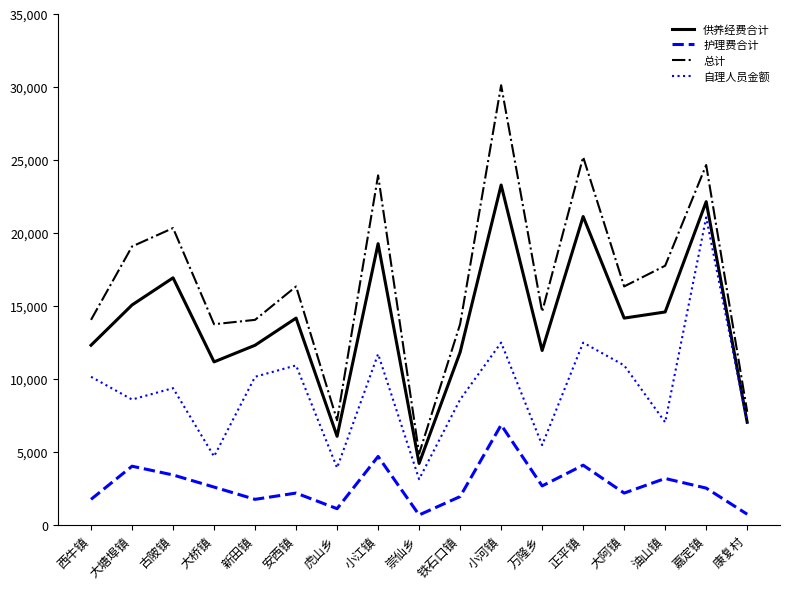

At how many categories does at least one series exceed 29726?

1